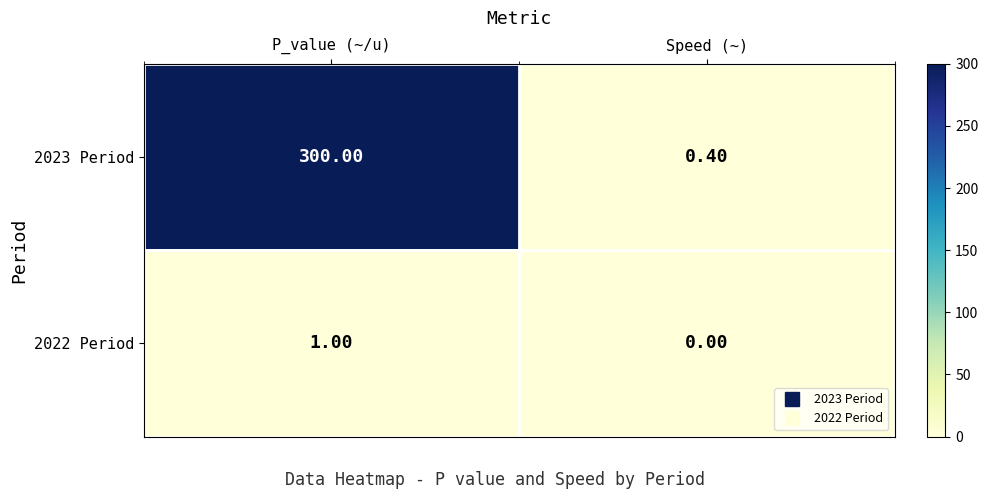

Which series changed the most between P_value (~/u) and Speed (~)?

2023 Period